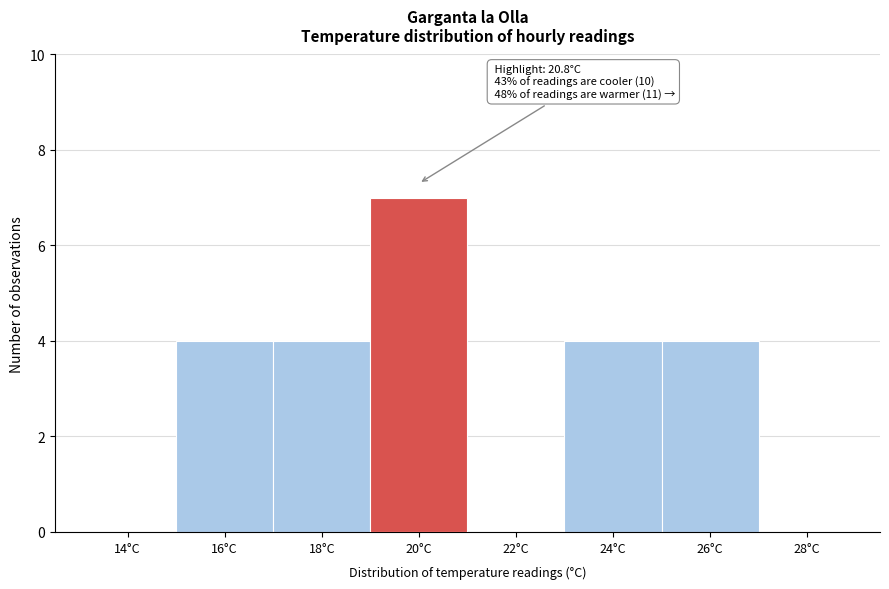

Reading right to left, transcribe all the data shown in this chart.

28°C=0	26°C=4	24°C=4	22°C=0	20°C=7	18°C=4	16°C=4	14°C=0